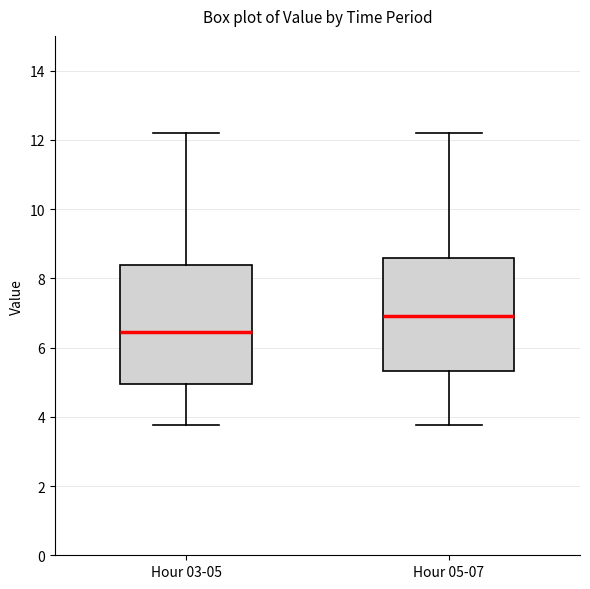

Where does the upper whisker of the box for Hour 03-05 end on the y-axis? The values are not printed on the chart, so give them approximately, as read against the axis.

12.2